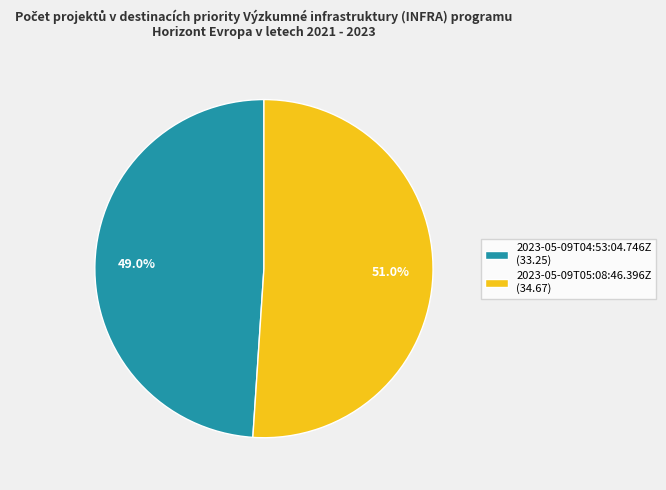

To the nearest percent, what is the average slice percentage?

50%